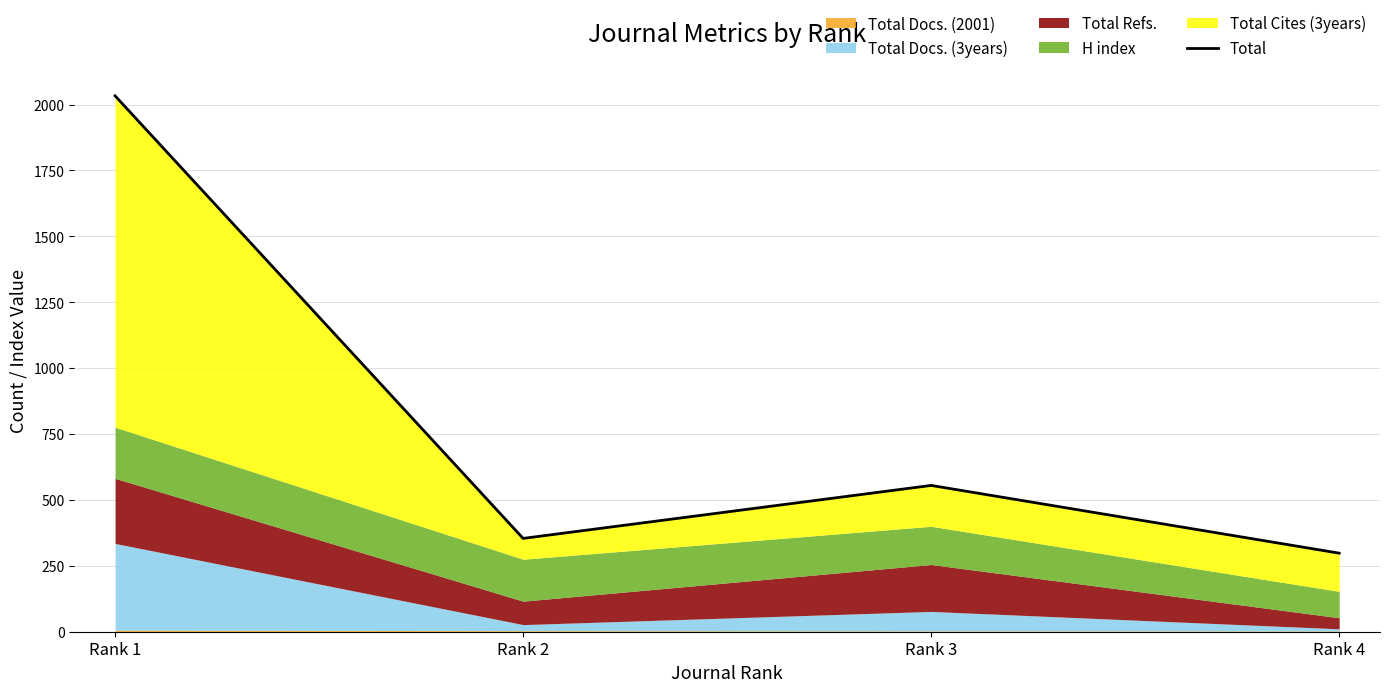

How many interior local valleys (lower than both neighbors) does the data have?

1